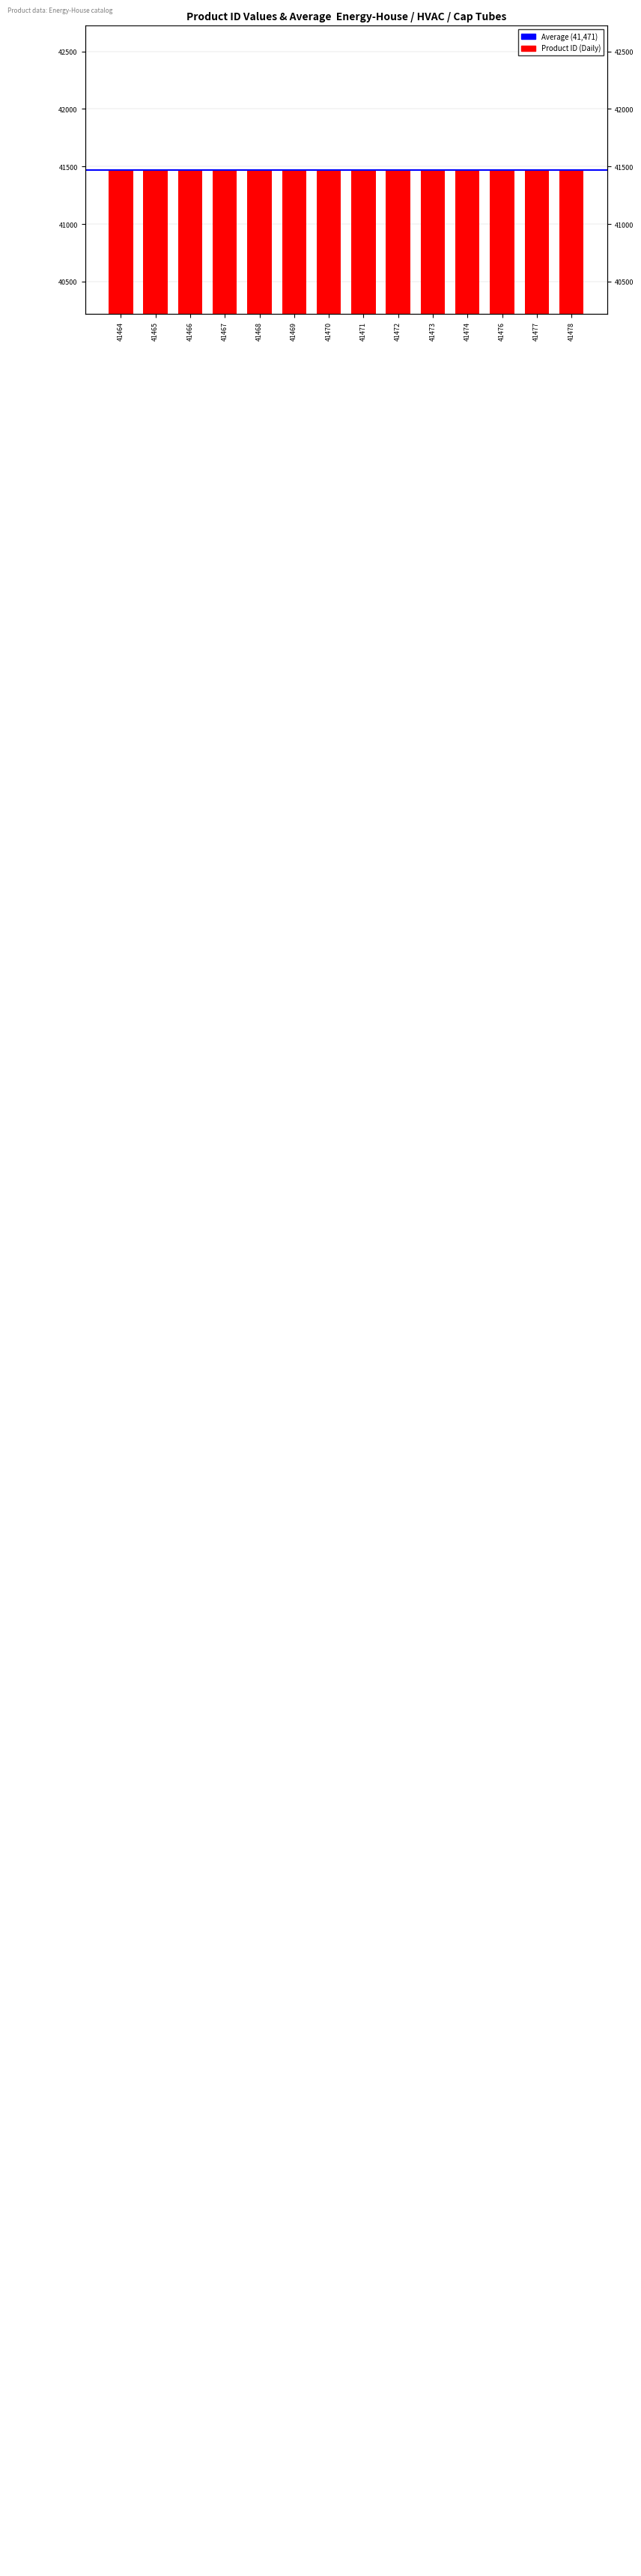

Which has a higher value, 41476 or 41468?

41476